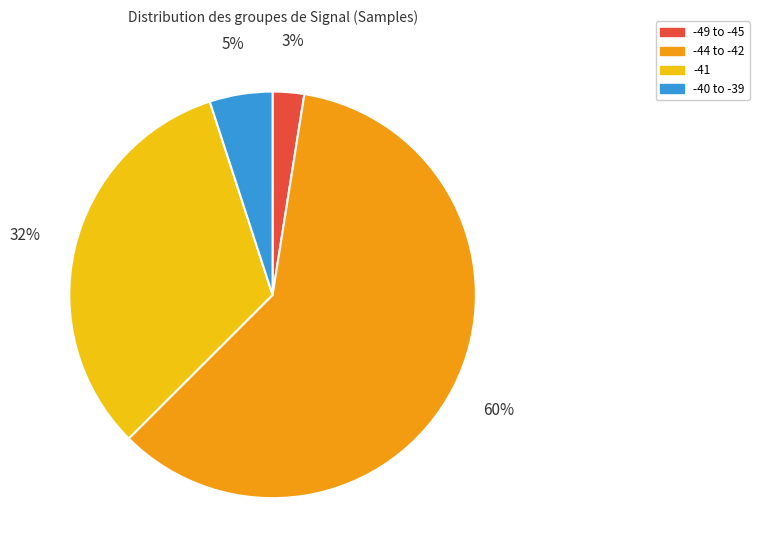

Is the sum of -44 to -42 and -49 to -45 greater than half?

Yes